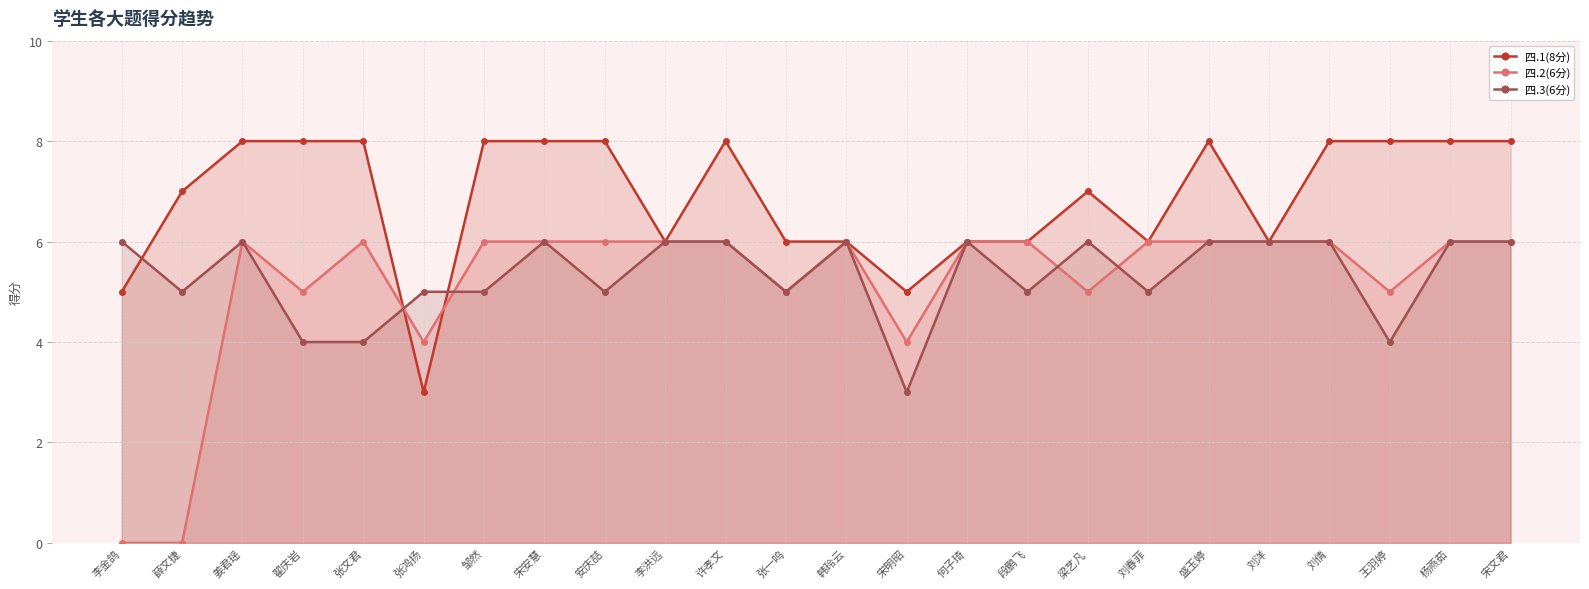

True or false: 四.2(6分) has a value of 6 at 段鹏飞.

True